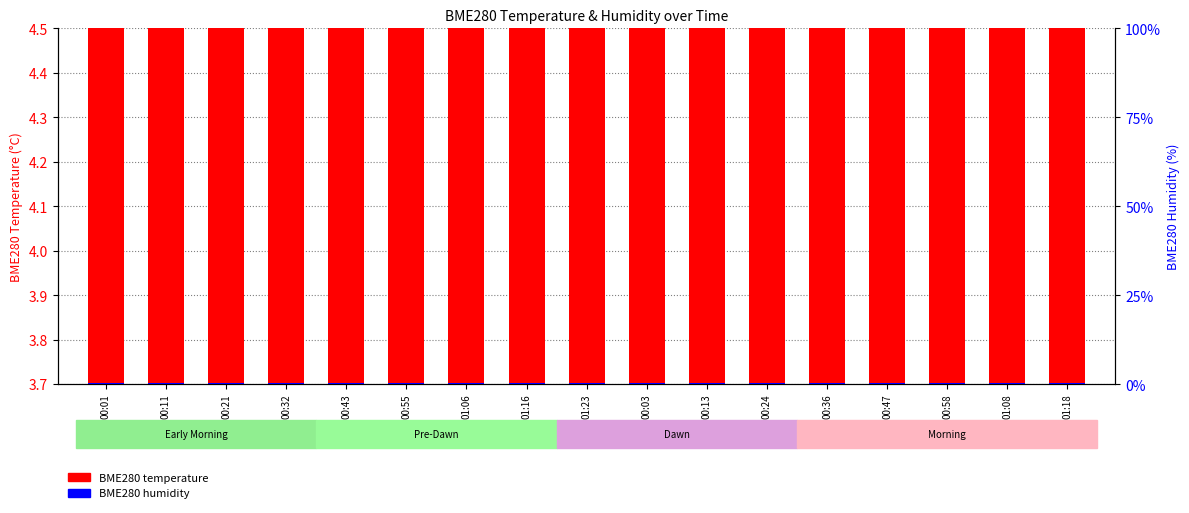

Which series has the widest spread of values?

BME280 temperature